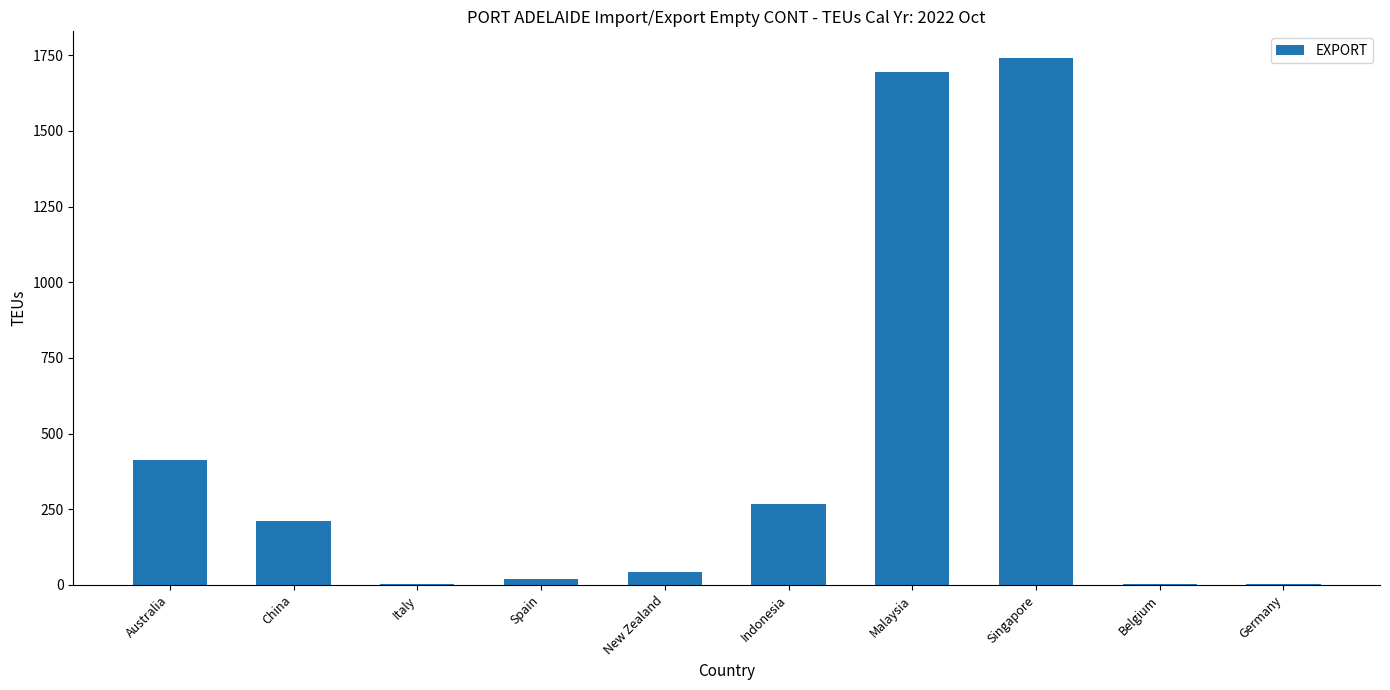

What is the sum of all values?

4396